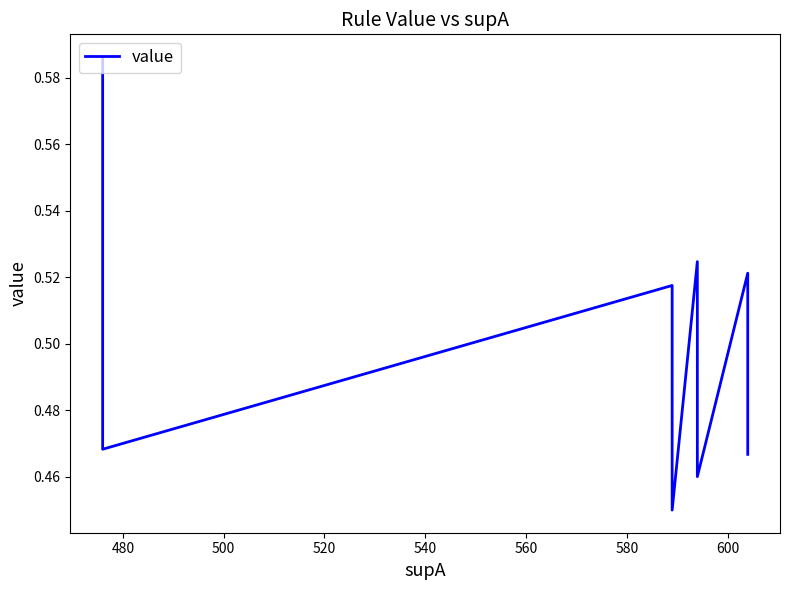

Is this an area chart (filled region under the line)?

No